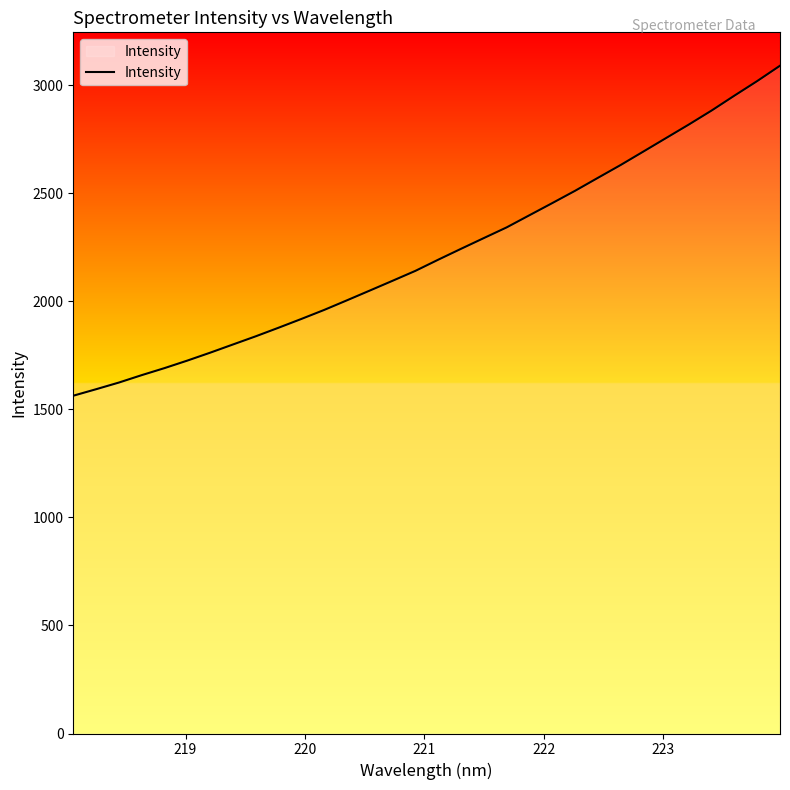

How many lines are shown in the chart?

1